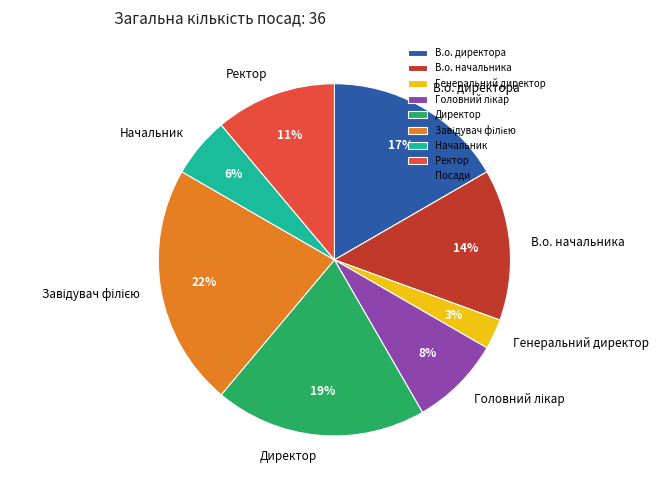

Is there any slice that represents more than half of the pie?

No